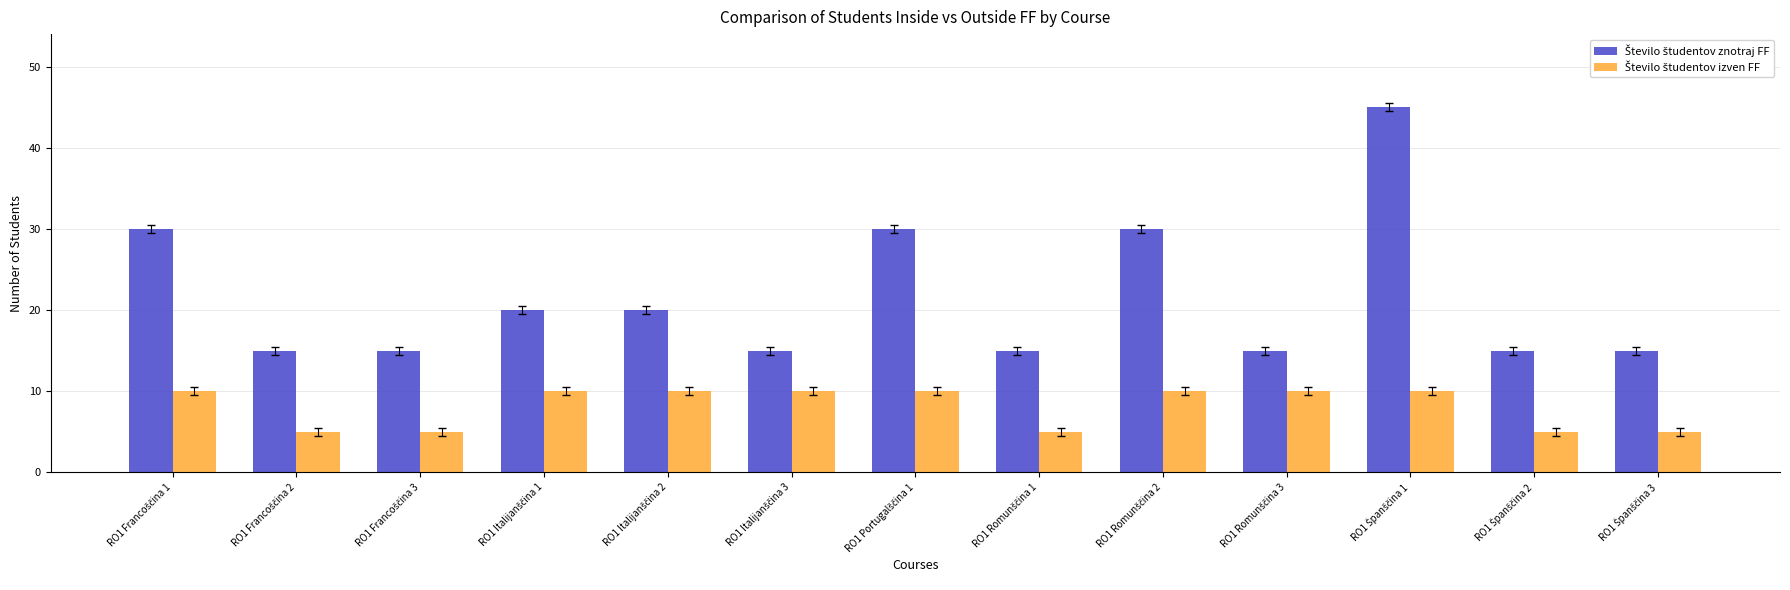

How many bars are there in total?

26